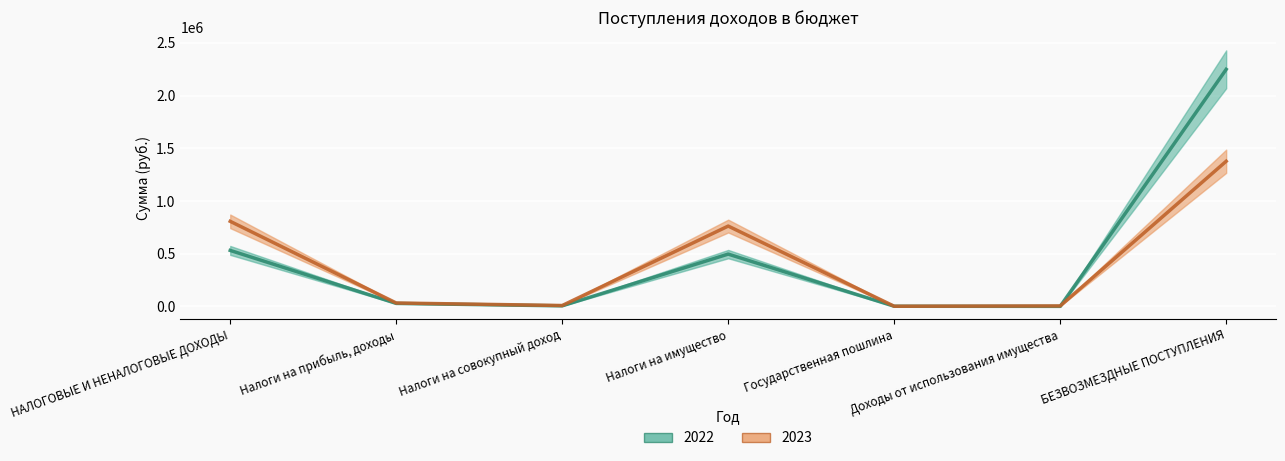

Rank the series at Налоги на совокупный доход from highest to lowest value.

2023, 2022